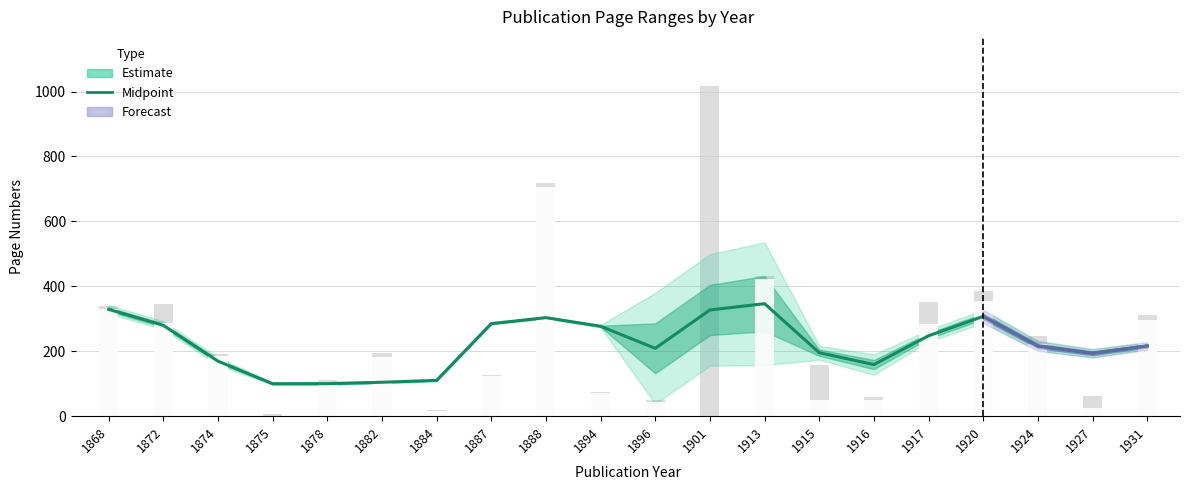

What is the average value?

223.9